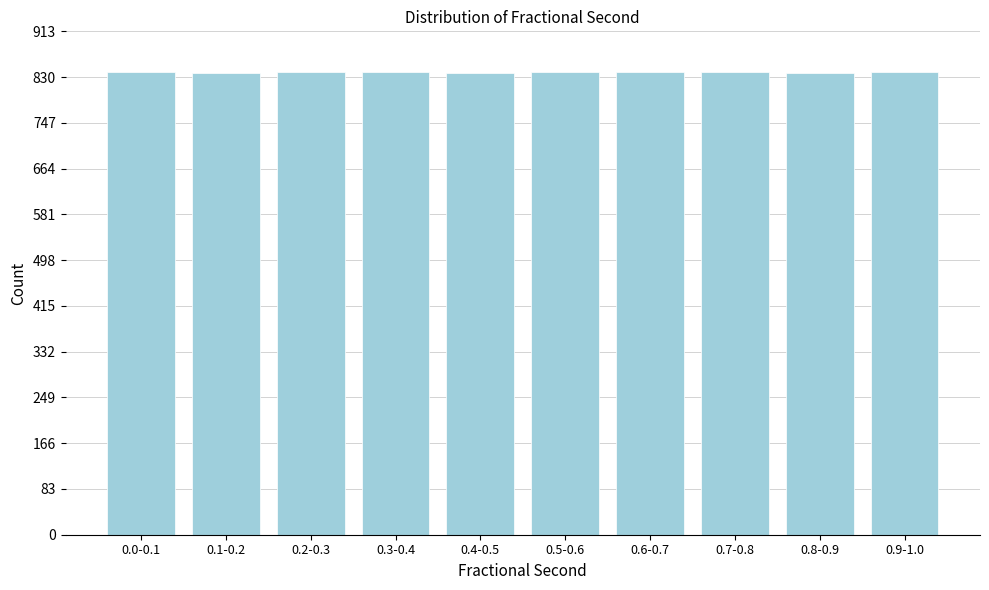

What is the label of the 4th bar from the right?

0.6-0.7